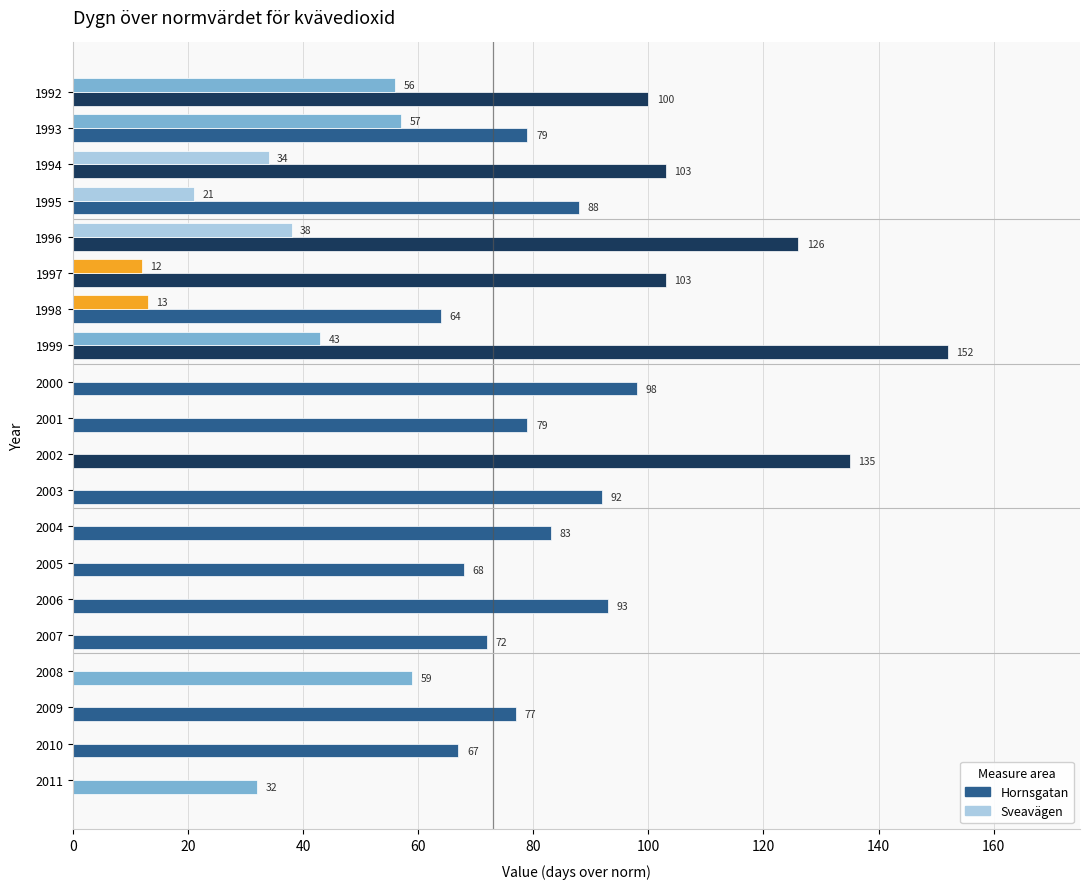

How many values in the Sveavägen series exceed 0?

8